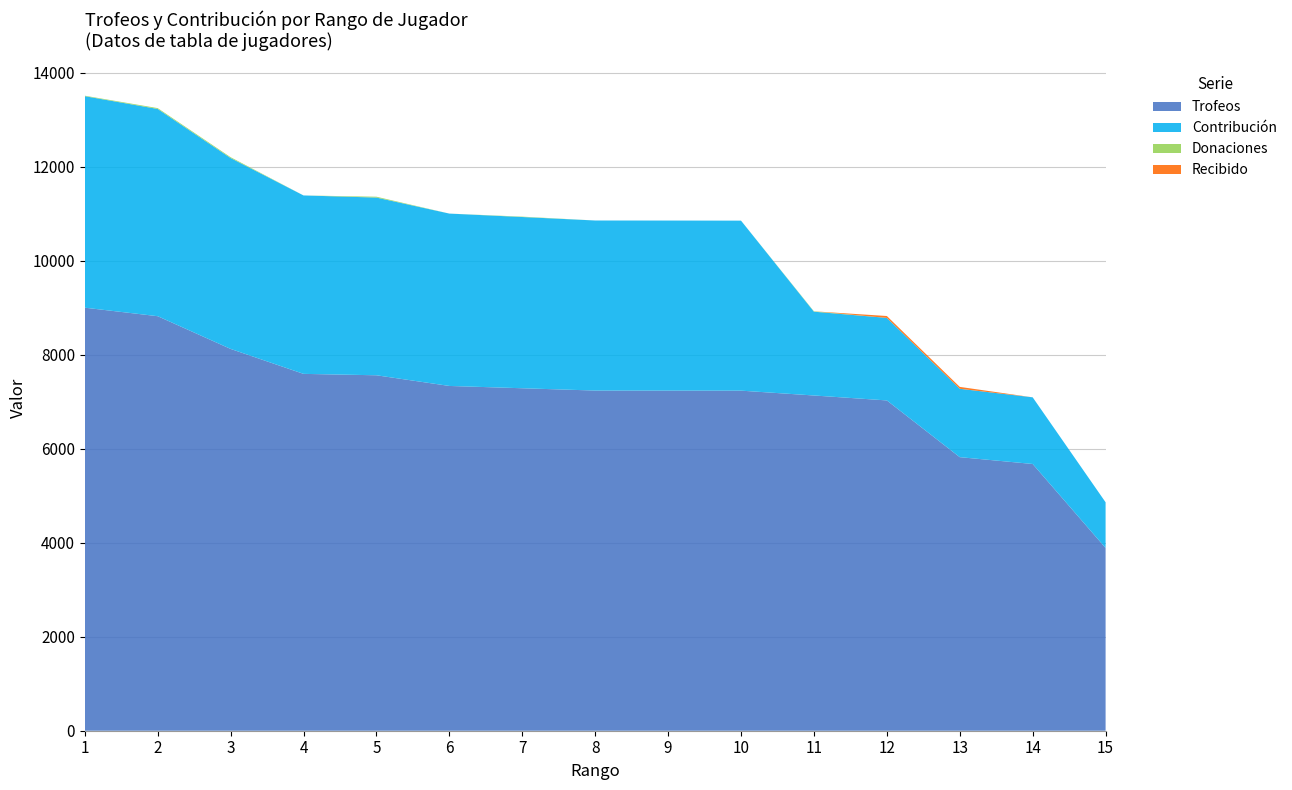

Reading left to right, list all the values displayed in this chart.

Trofeos: 1=9000	2=8819	3=8123	4=7592	5=7562	6=7335	7=7286	8=7237	9=7236	10=7235	11=7132	12=7027	13=5820	14=5675	15=3888
Contribución: 1=4500	2=4409	3=4061	4=3796	5=3781	6=3667	7=3643	8=3618	9=3618	10=3617	11=1783	12=1756	13=1455	14=1418	15=972
Donaciones: 1=10	2=18	3=18	4=0	5=18	6=0	7=8	8=0	9=0	10=0	11=8	12=0	13=0	14=0	15=0
Recibido: 1=0	2=0	3=0	4=0	5=0	6=0	7=0	8=0	9=0	10=0	11=0	12=40	13=40	14=0	15=0